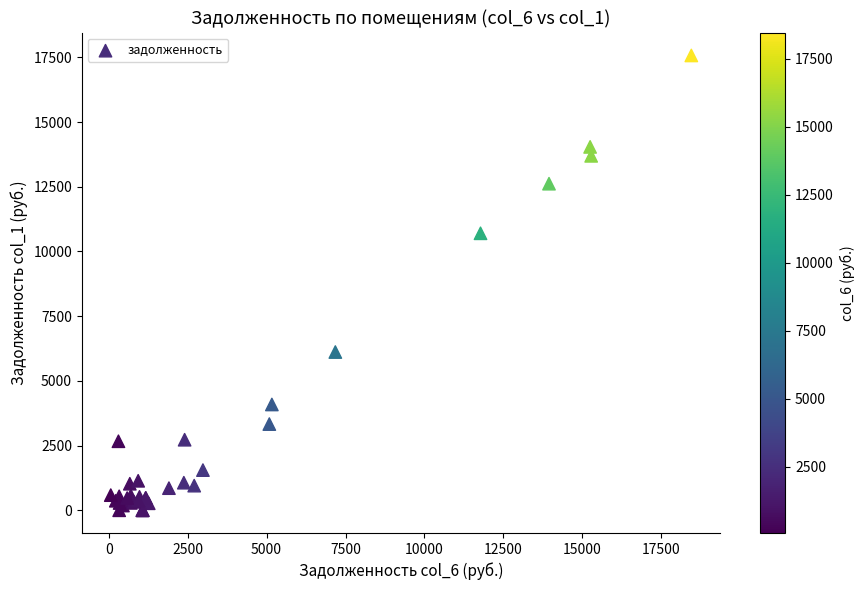

What Y value in the scatter plot is closest to 8786?

10702.0